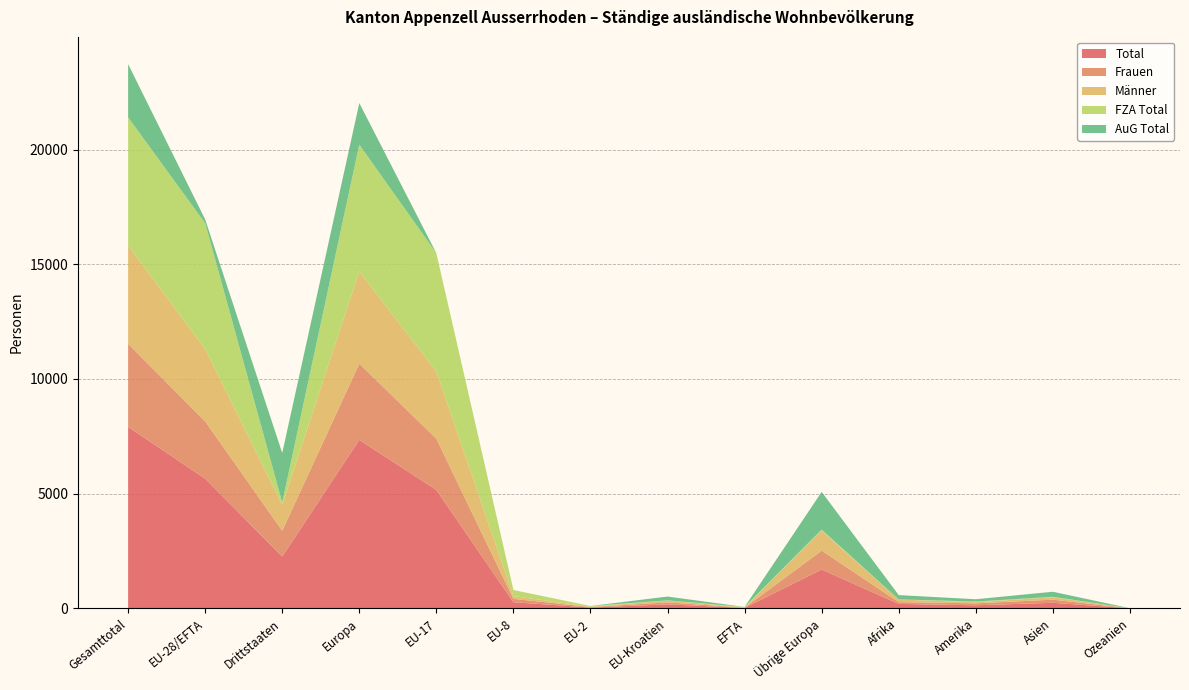

Reading left to right, list all the values displayed in this chart.

Total: 7910	5652	2258	7344	5161	266	34	171	20	1692	192	132	241	1
Frauen: 3624	2500	1124	3324	2235	148	22	86	9	824	78	85	136	1
Männer: 4286	3152	1134	4020	2926	118	12	85	11	868	114	47	105	0
FZA Total: 5588	5487	101	5531	5161	266	34	6	20	44	5	32	20	0
AuG Total: 2322	165	2157	1813	0	0	0	165	0	1648	187	100	221	1